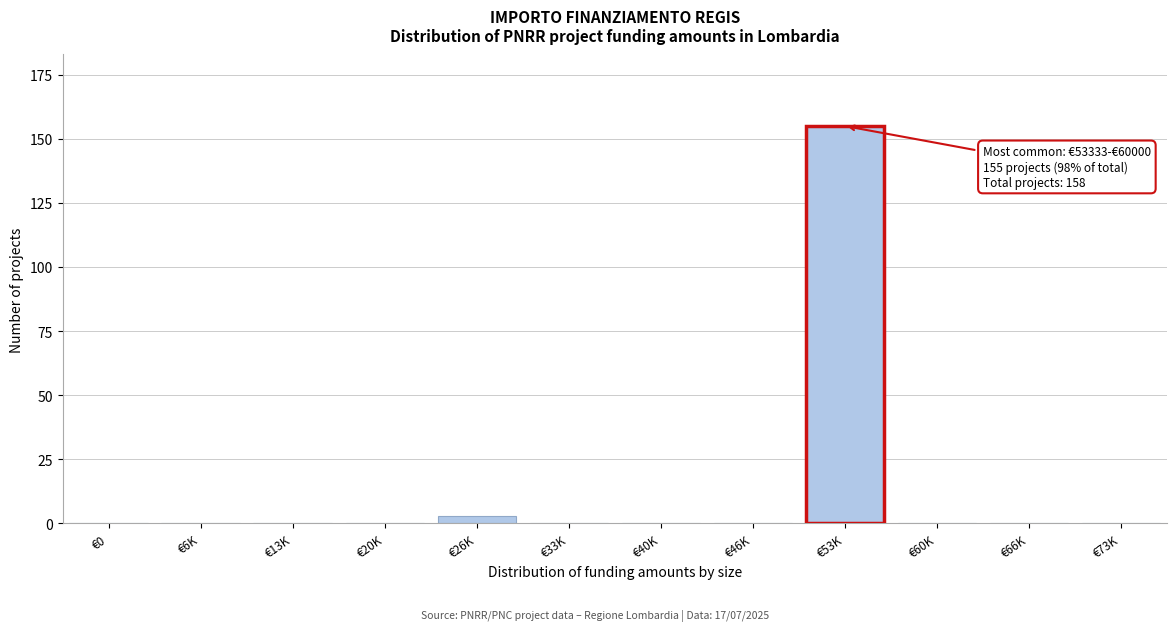

Reading left to right, list all the values displayed in this chart.

€0=0	€6K=0	€13K=0	€20K=0	€26K=3	€33K=0	€40K=0	€46K=0	€53K=155	€60K=0	€66K=0	€73K=0